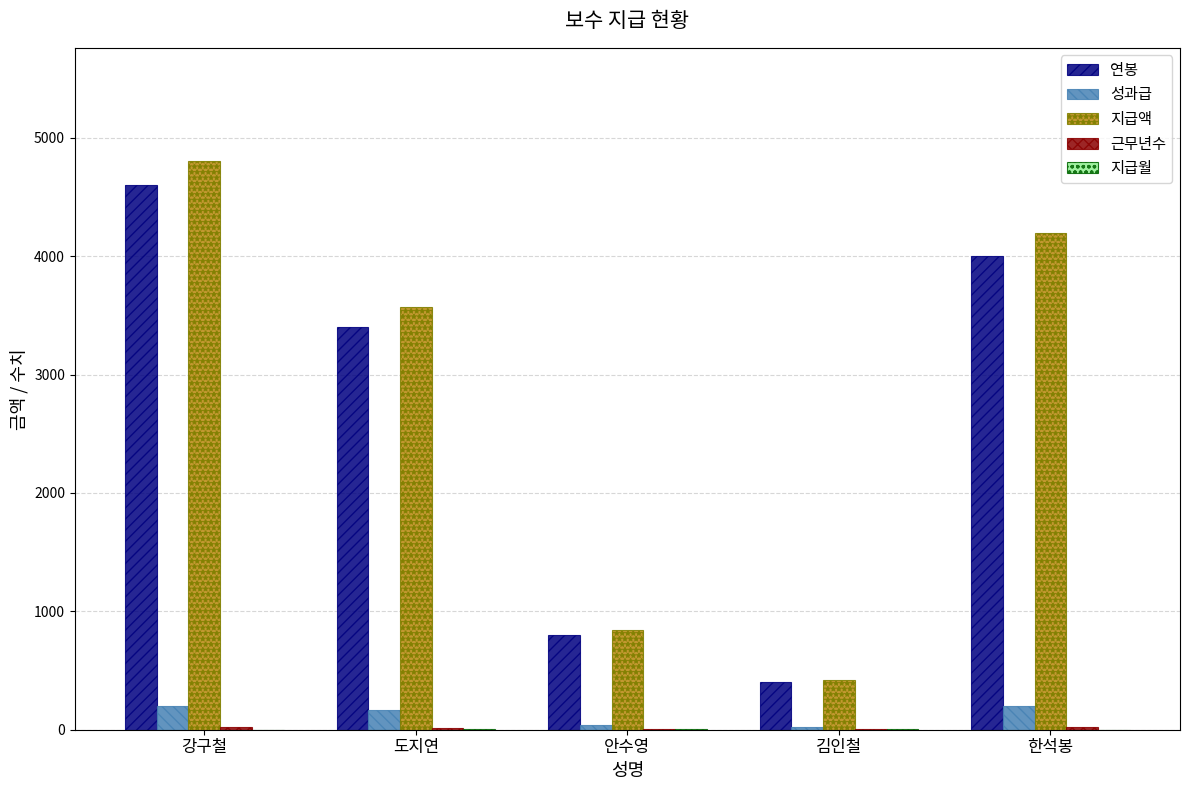

At which category is the sum across all series the highest?

강구철